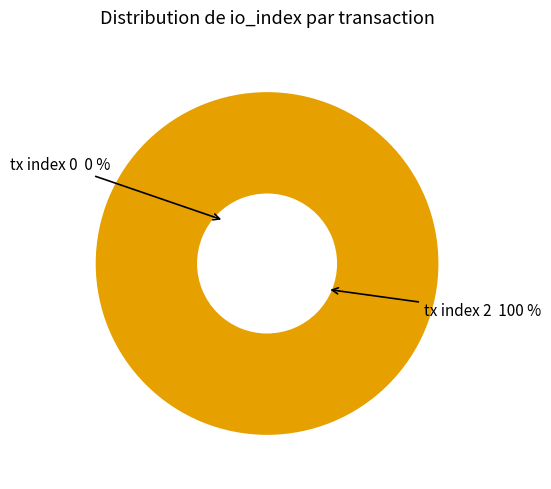

Which slice is the smallest?

tx index 0